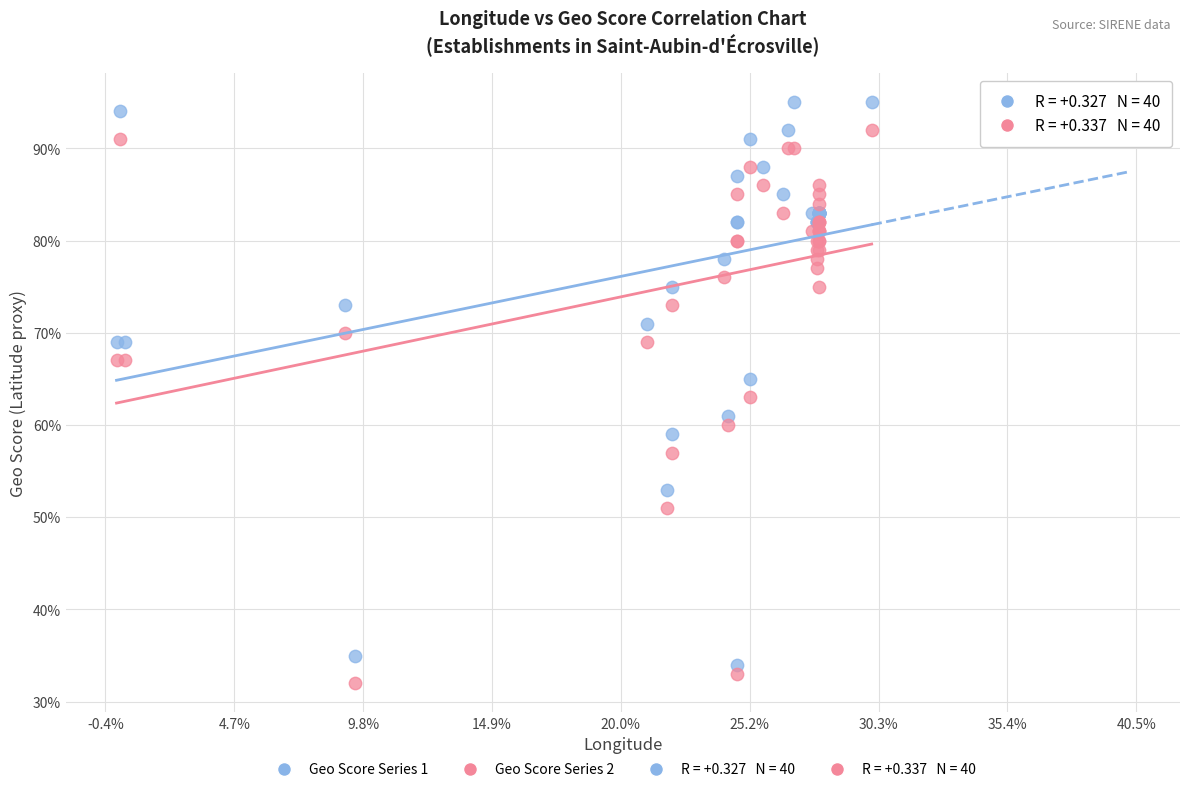

Which series contains the highest Y value?

Geo Score Series 1